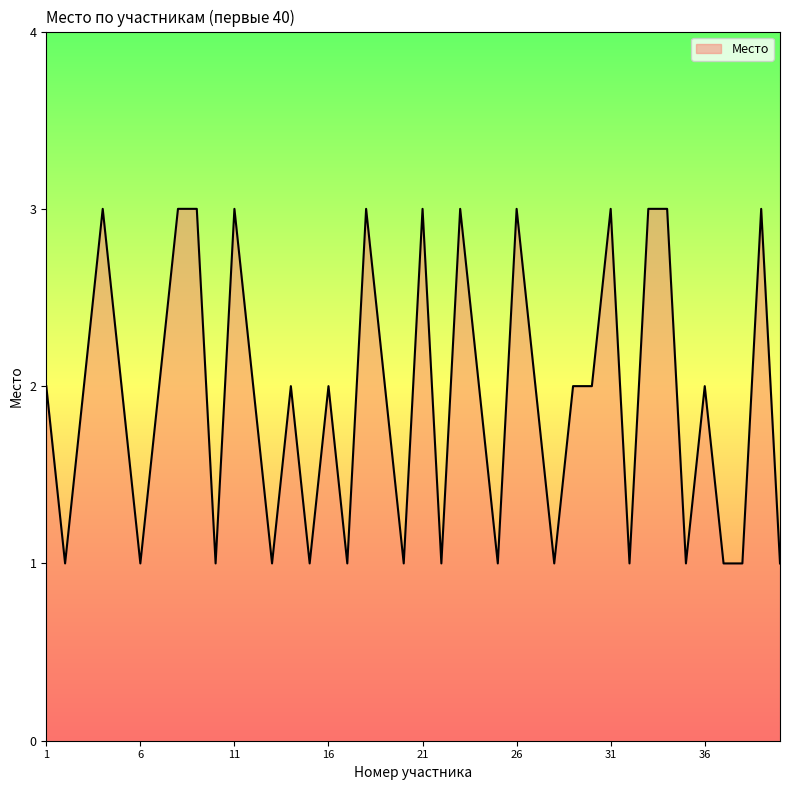

What is the greatest value displayed?

3